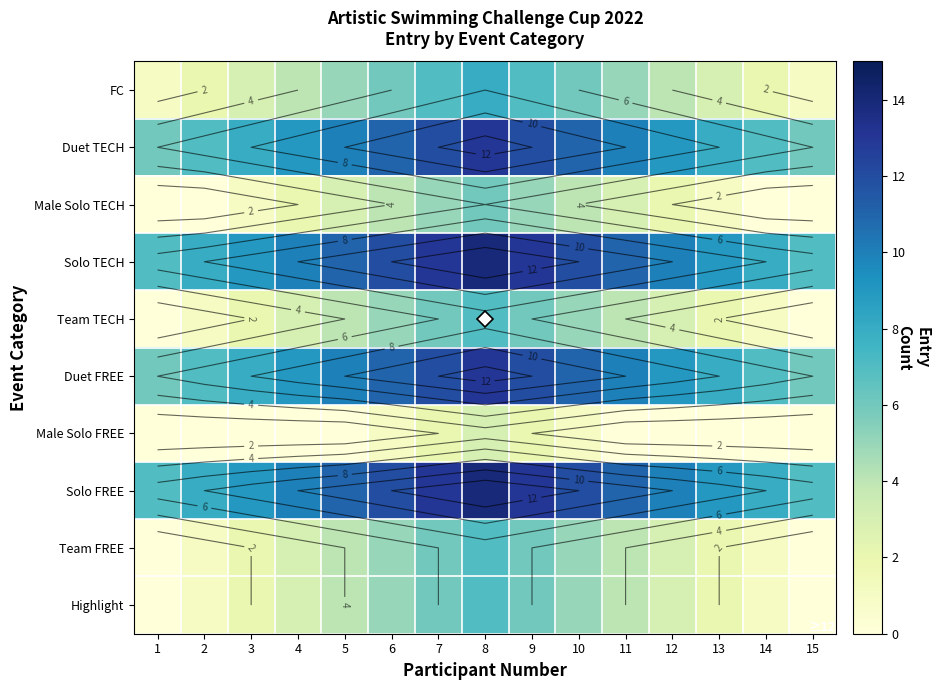

List the labels in order of Team FREE value, smallest first.

1, 15, 2, 14, 3, 13, 4, 12, 5, 11, 6, 10, 7, 9, 8